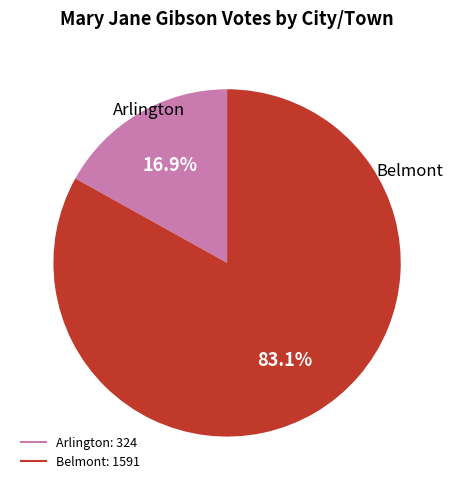

Is there any slice that represents more than half of the pie?

Yes